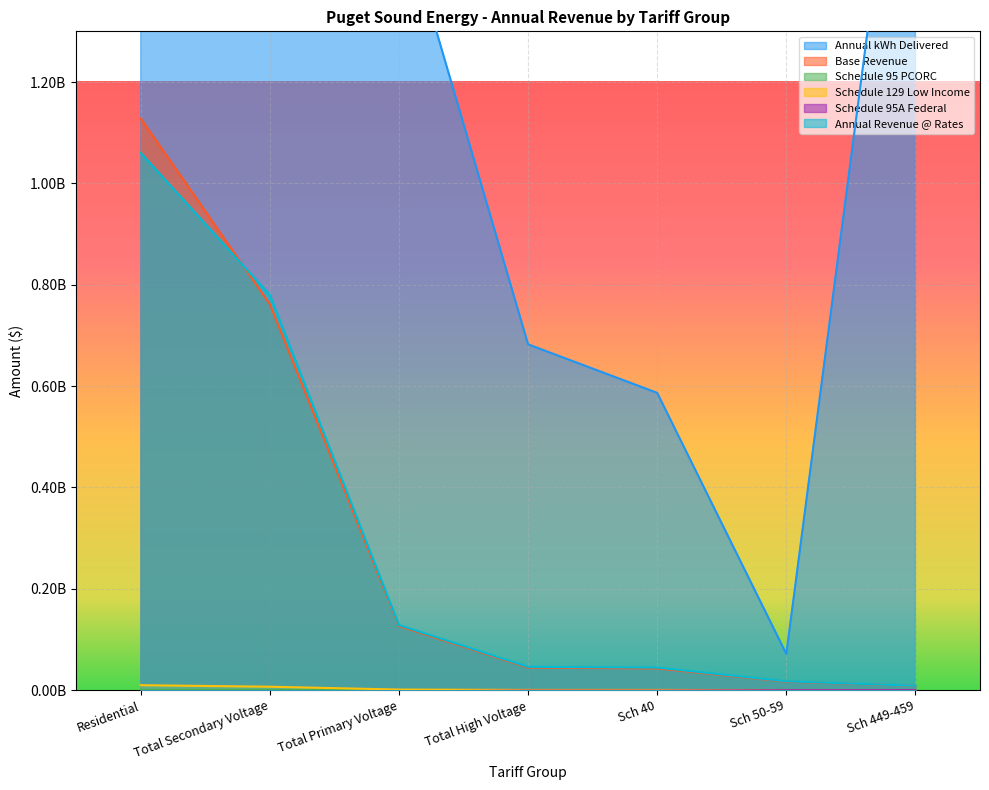

How many data points in Schedule 129 Low Income are less than 392000?

3